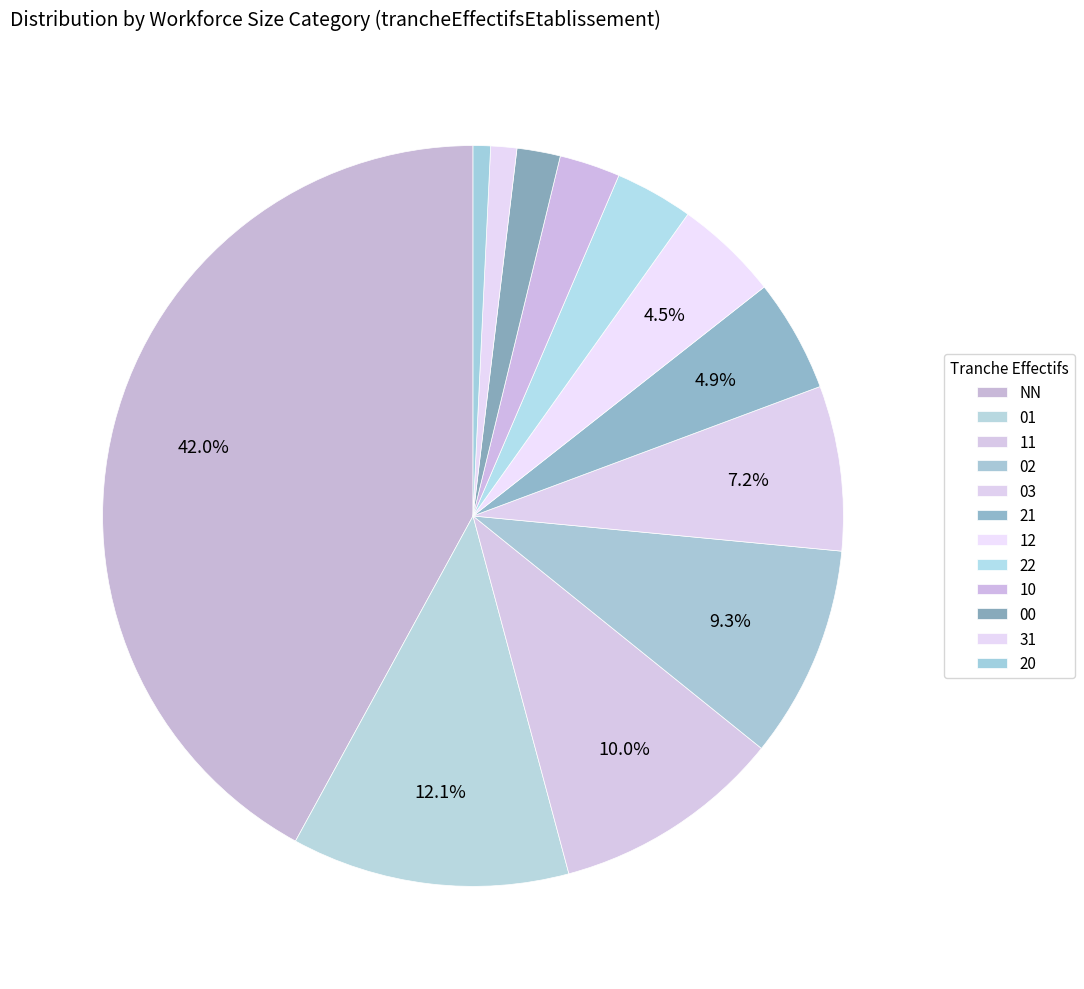

Does 12 represent more than half of the total?

No